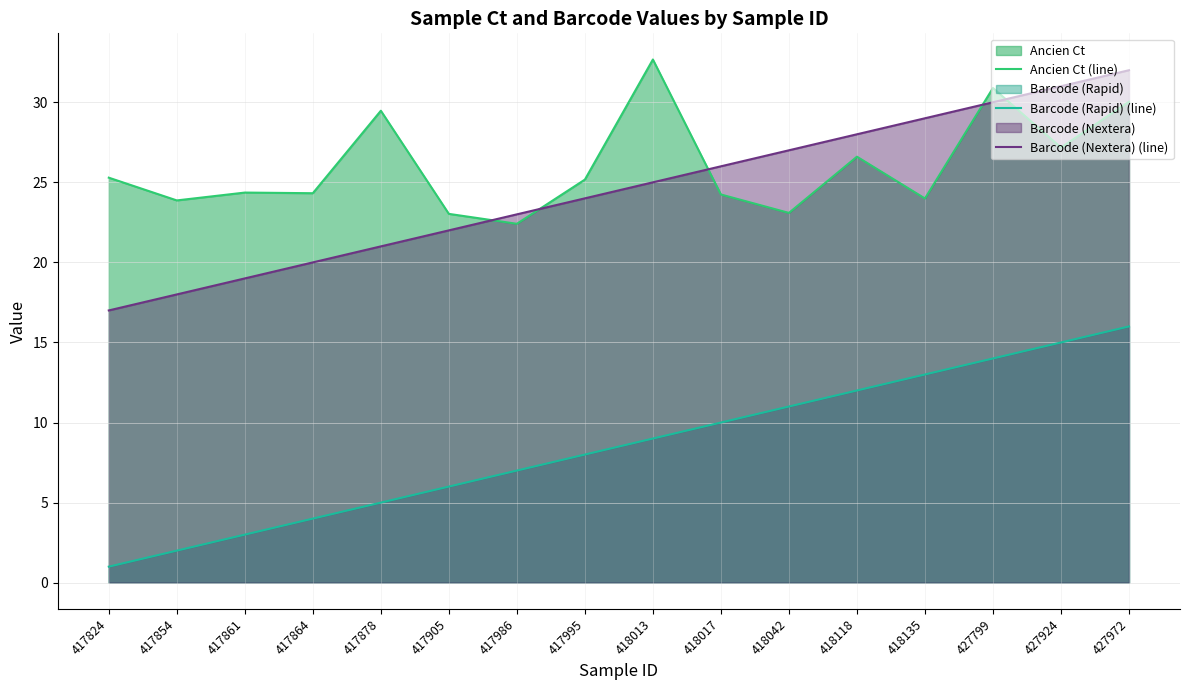

What is the smallest value displayed?

1.0